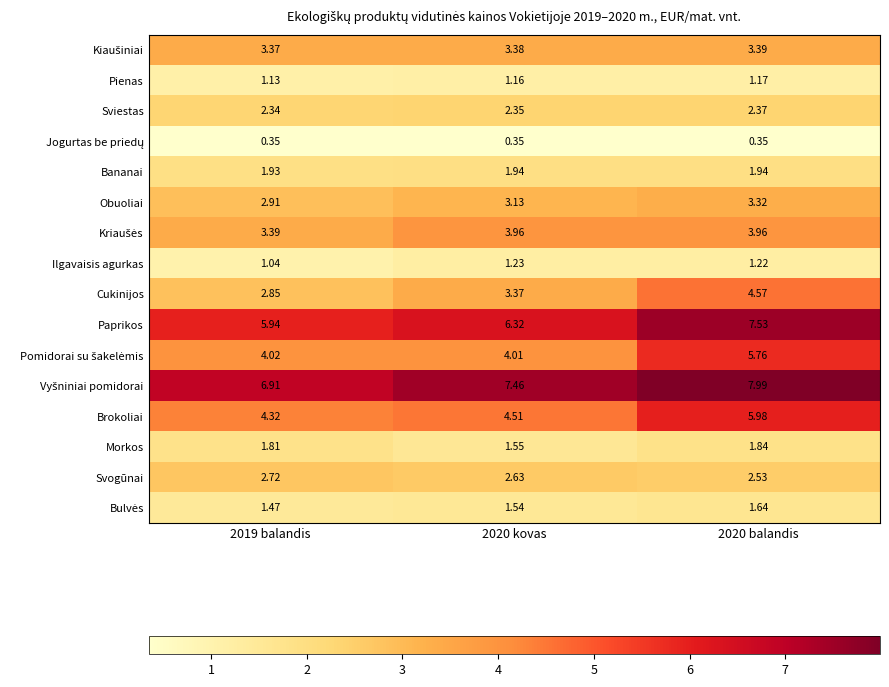

How many data points in Obuoliai are above 3?

2